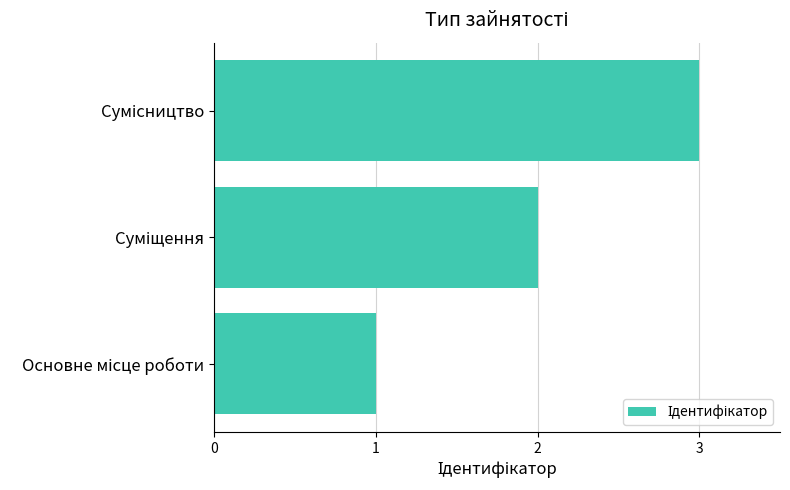

What is the maximum value shown in the chart?

3